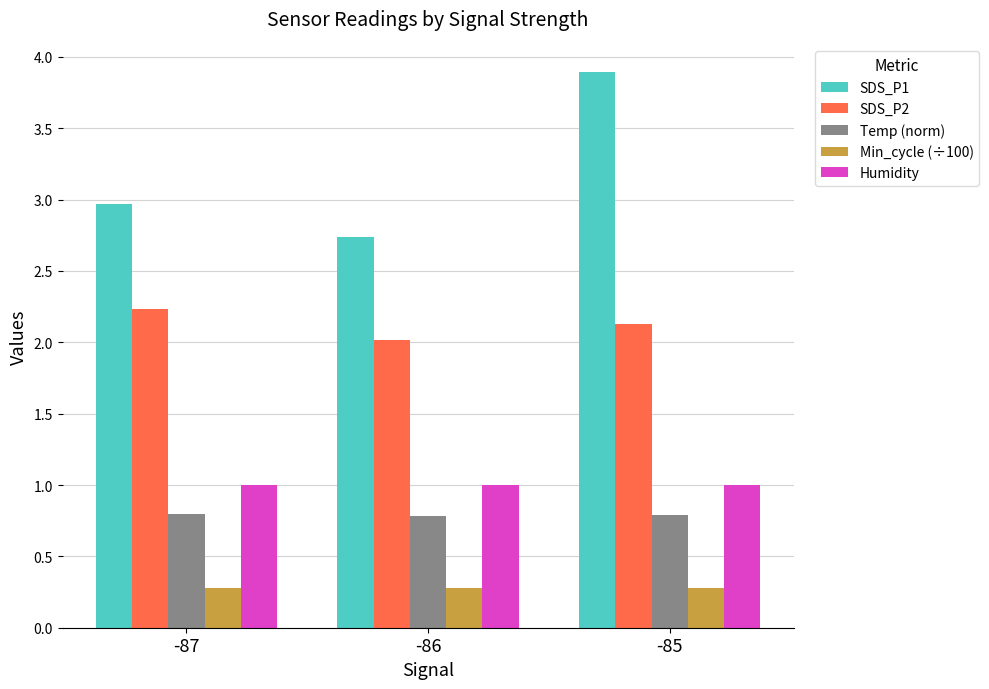

What is the sum of all SDS_P2 values?

6.4